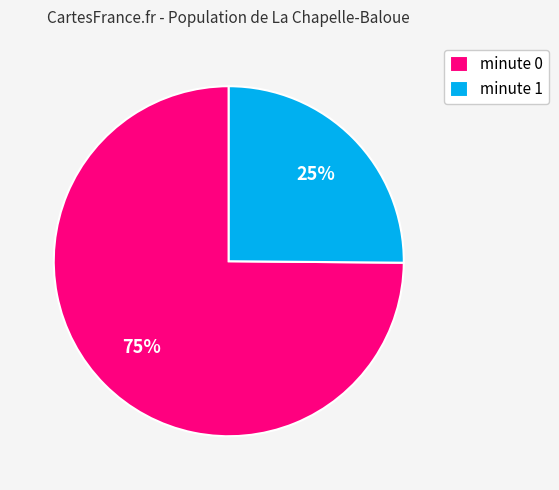

True or false: minute 1 accounts for 17% of the total.

False